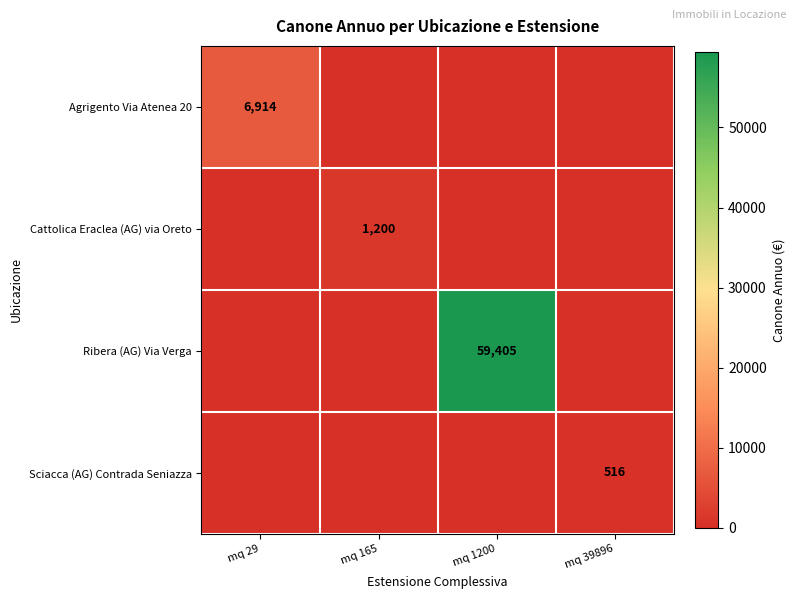

True or false: Cattolica Eraclea (AG) via Oreto has a value of 1200 at mq 165.

True